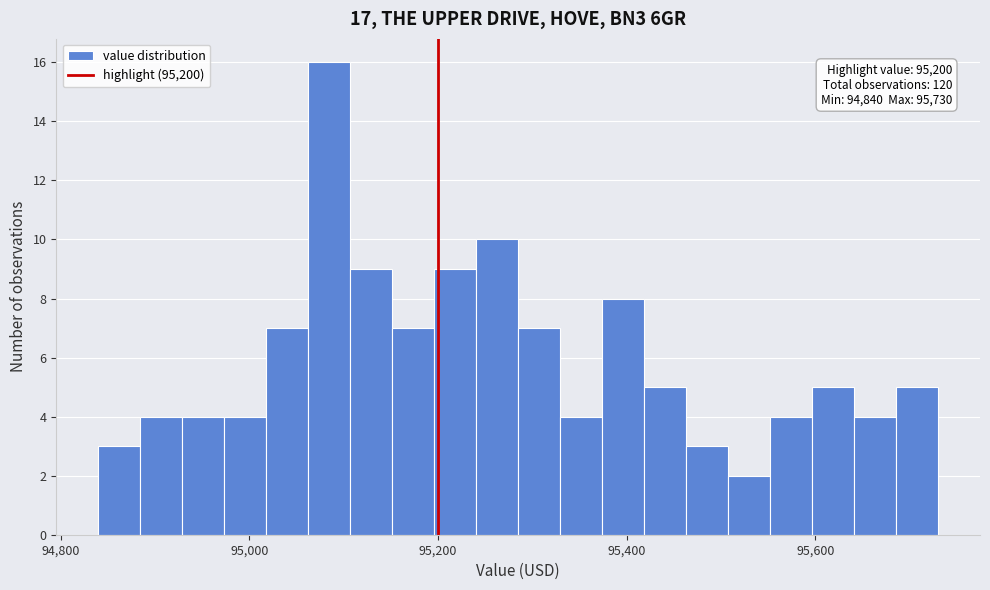

Around what value on the x-axis is the tallest bar? Give the approximate position of its centre, as read against the axis.

95080